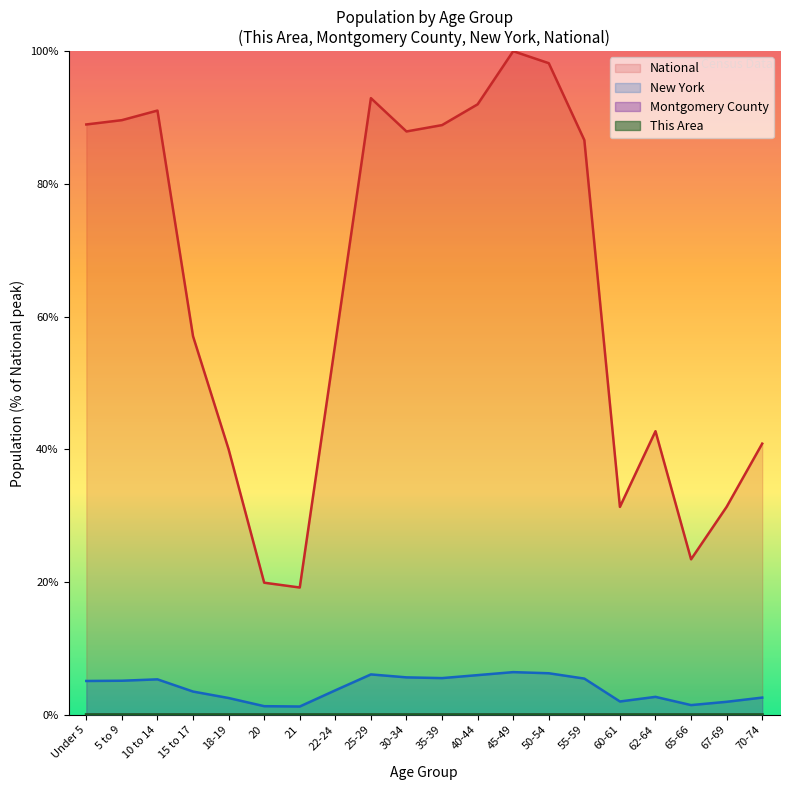

True or false: National and Montgomery County intersect in this chart.

False